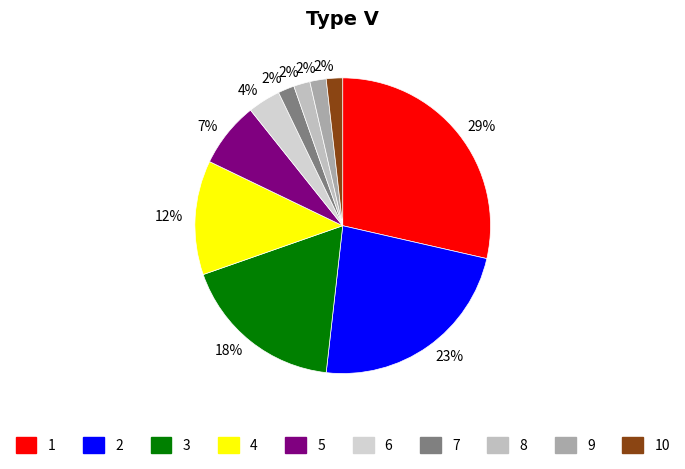

What is the total percentage of 4 and 6?

16.1%